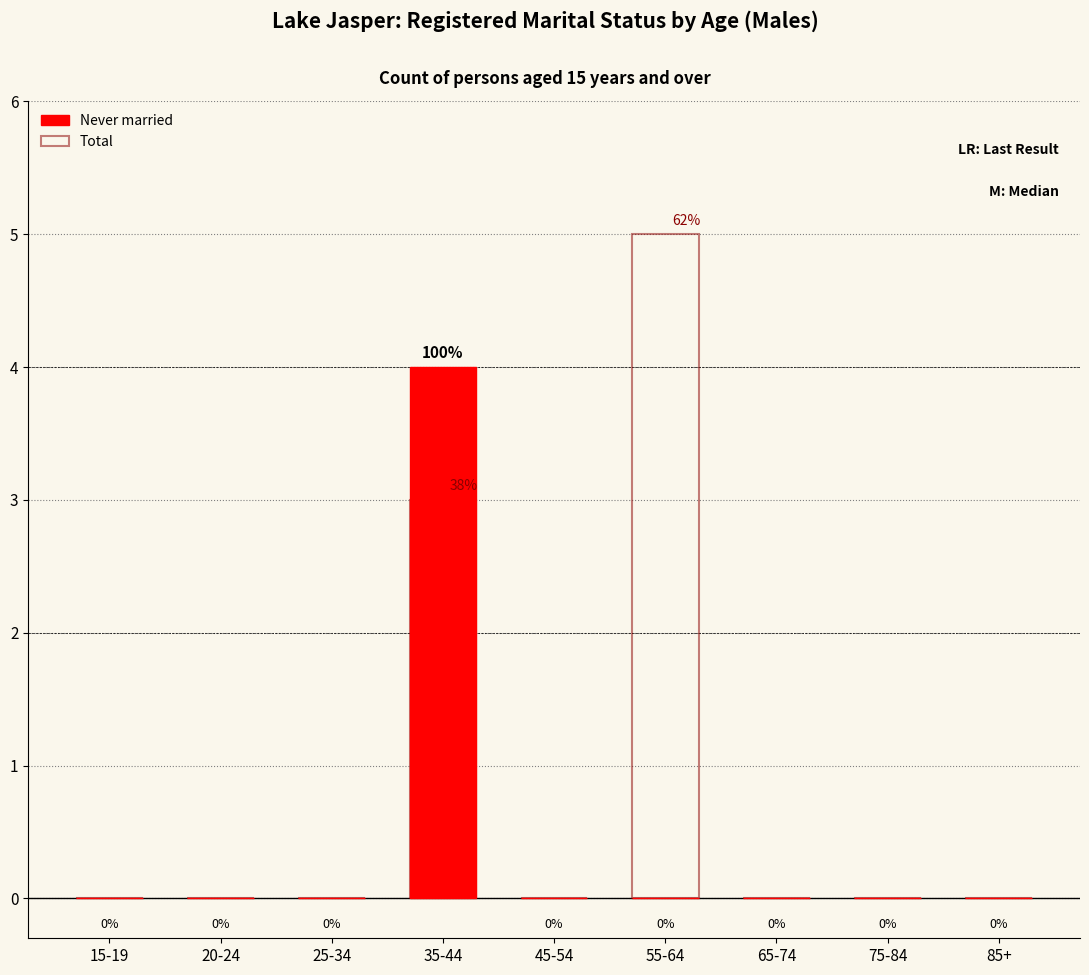

The value of Never married at 20-24 is 0. True or false?

True